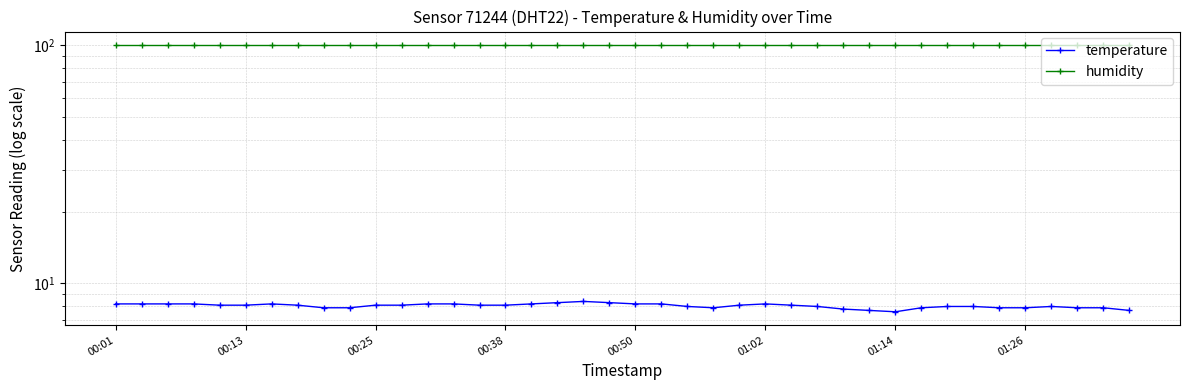

True or false: humidity and temperature cross at least once.

False